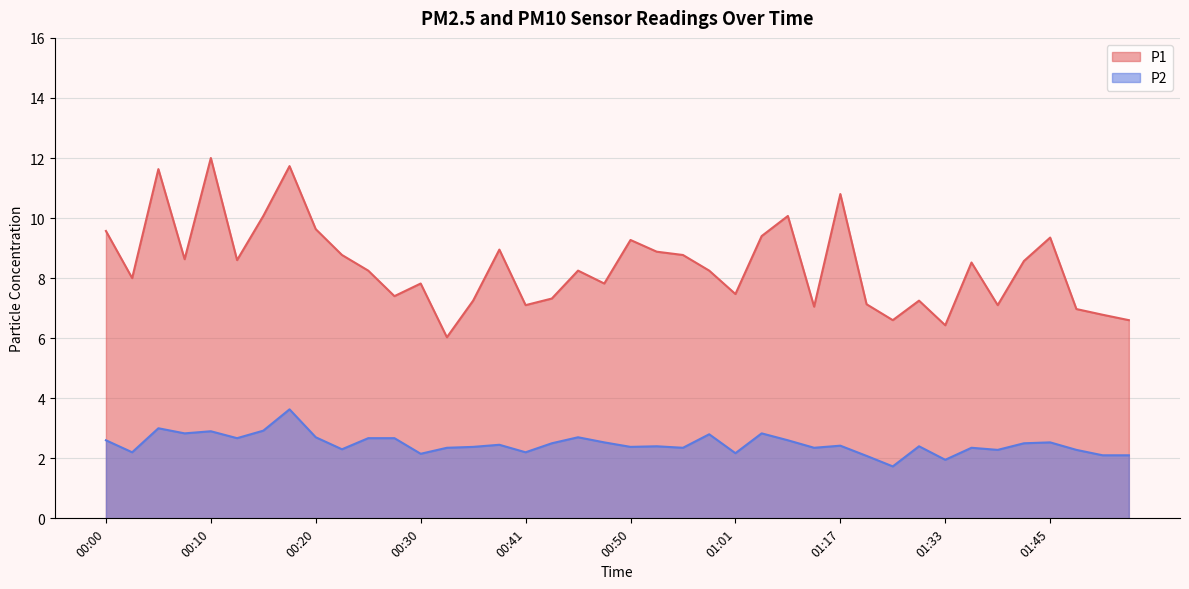

The P2 series shows 2.4 at 00:56. True or false?

True